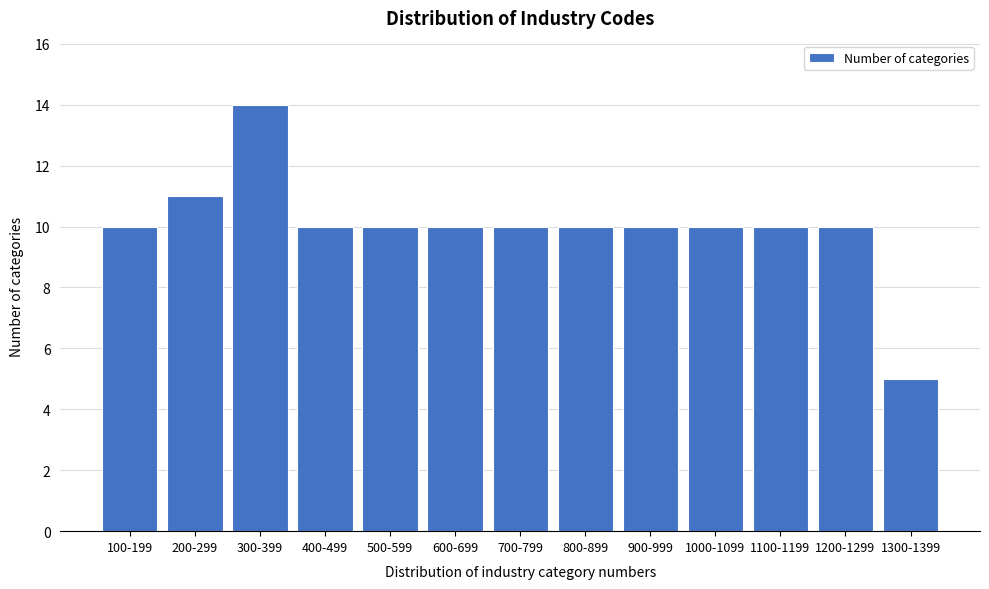

Reading left to right, list all the values displayed in this chart.

10	11	14	10	10	10	10	10	10	10	10	10	5